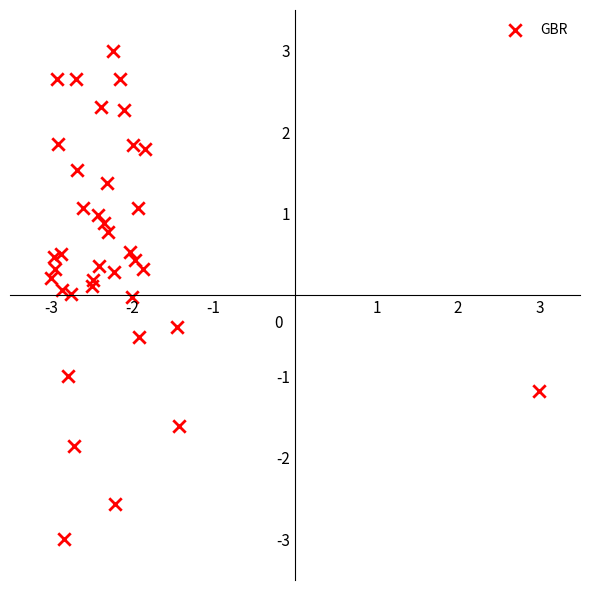

What is the range of Y values (max minus min)?

6.0